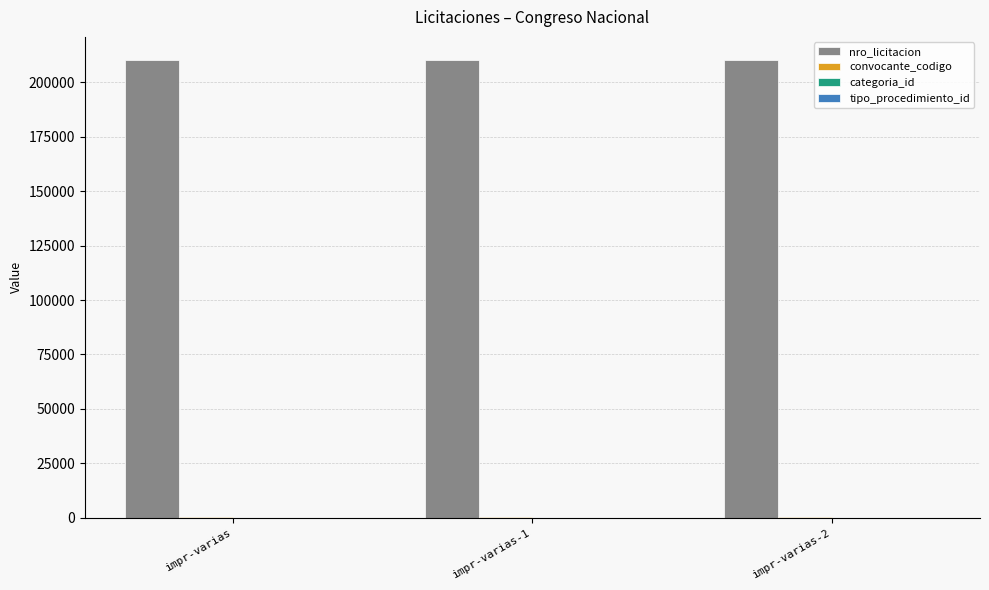

The value of nro_licitacion at impr-varias-1 is 339196. True or false?

False